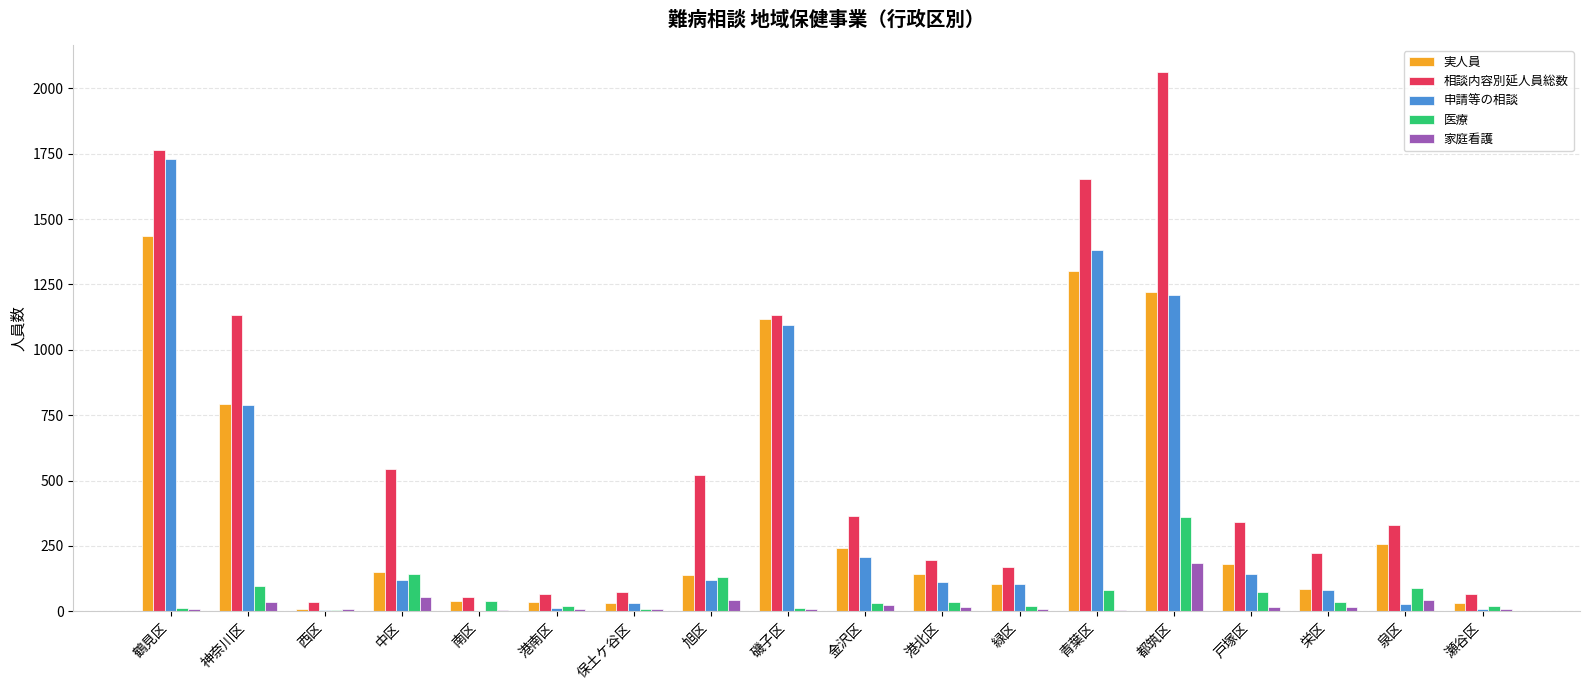

How many groups of bars are there?

18